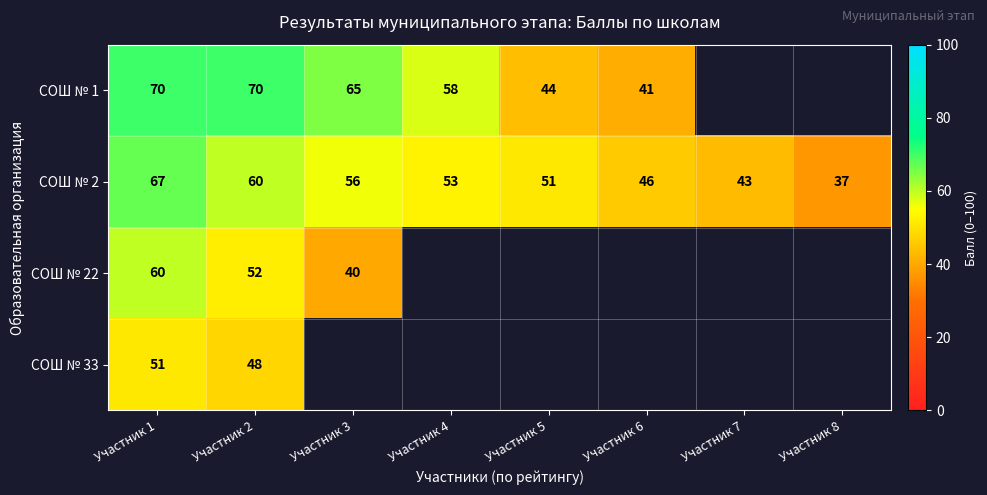

List the labels in order of СОШ № 2 value, largest first.

Участник 1, Участник 2, Участник 3, Участник 4, Участник 5, Участник 6, Участник 7, Участник 8